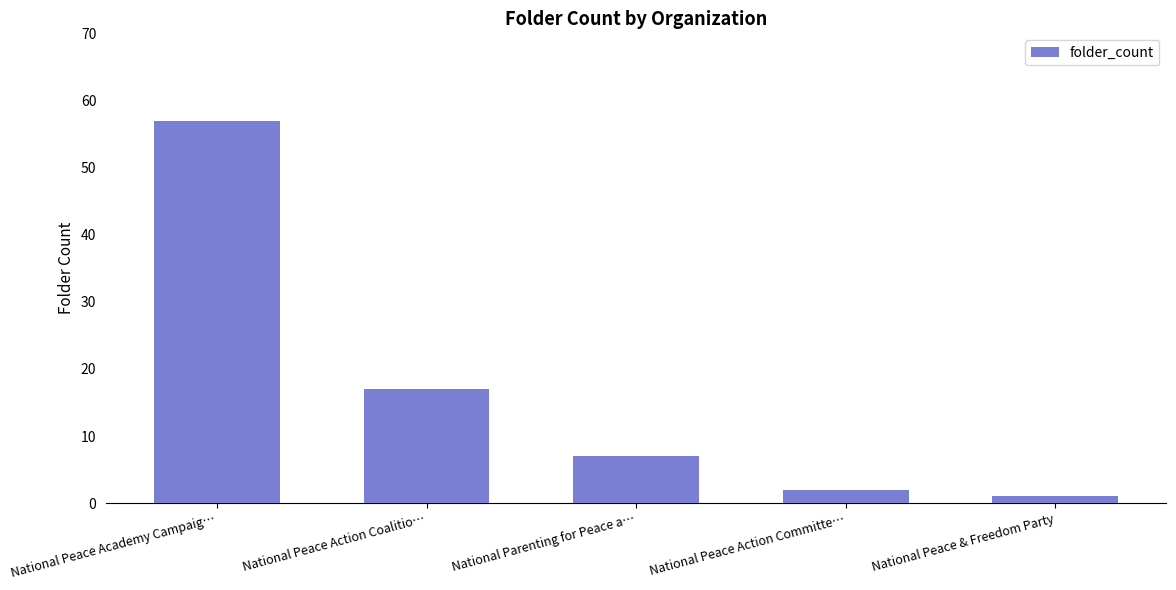

The chart shows a value of 98 at National Peace Academy Campaig…. True or false?

False